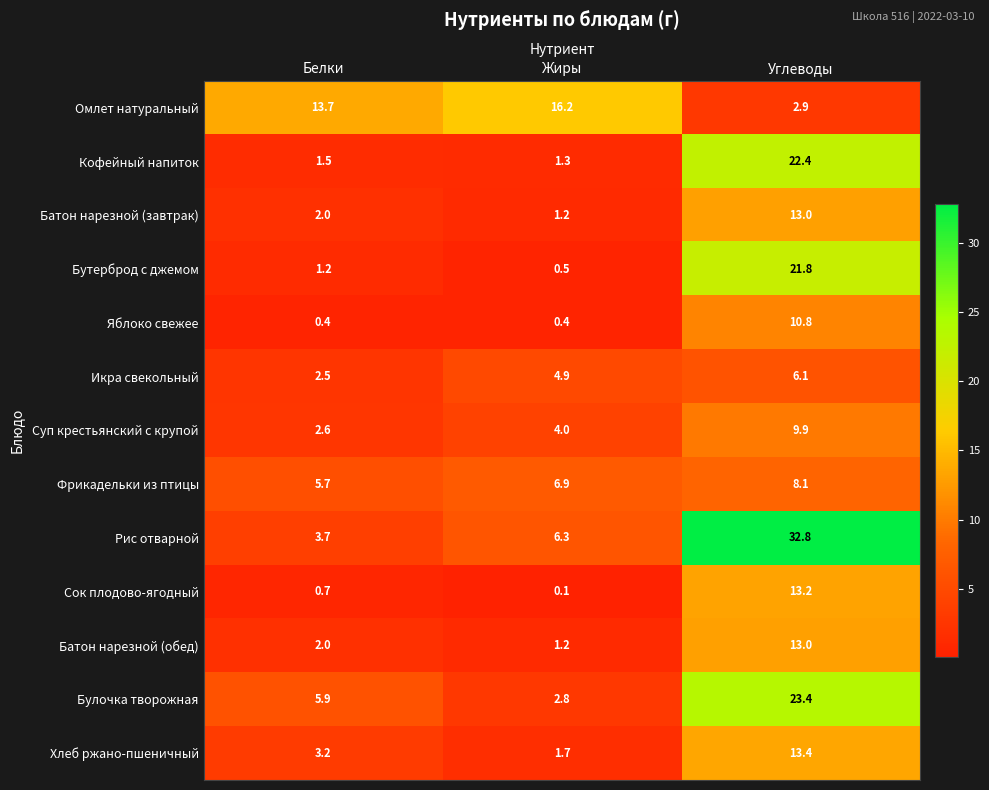

What is the total value across all series at Жиры?

47.5